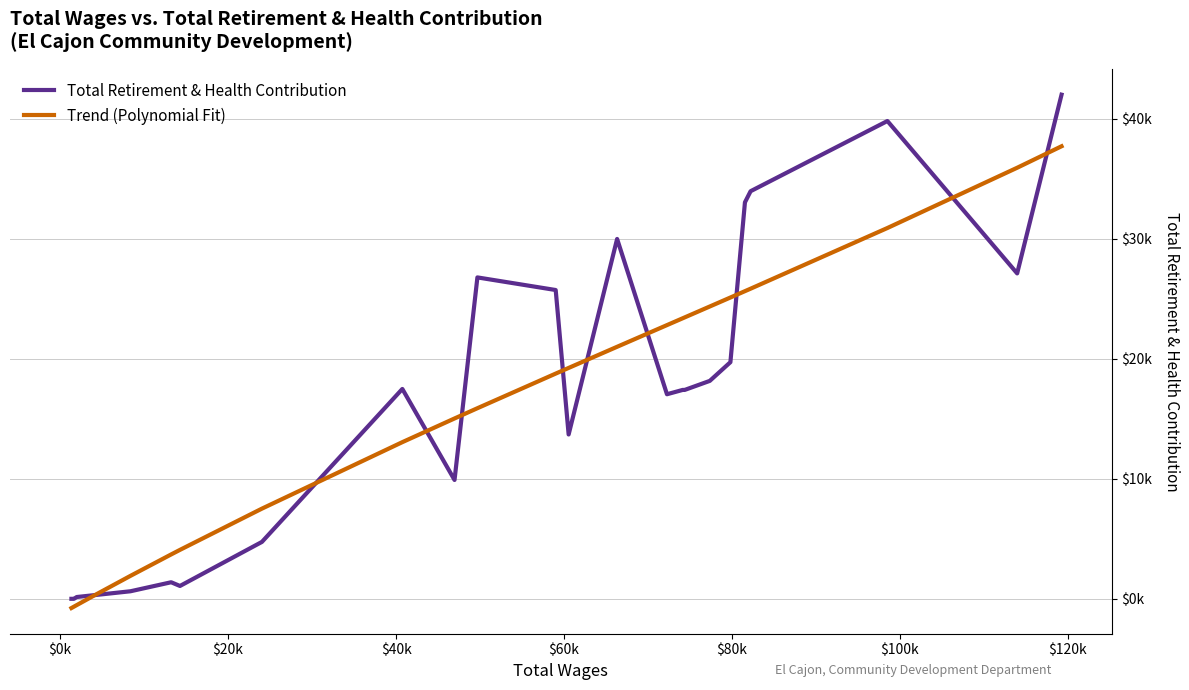

List the series in order of their peak value, lowest first.

Trend (Polynomial Fit), Total Retirement & Health Contribution